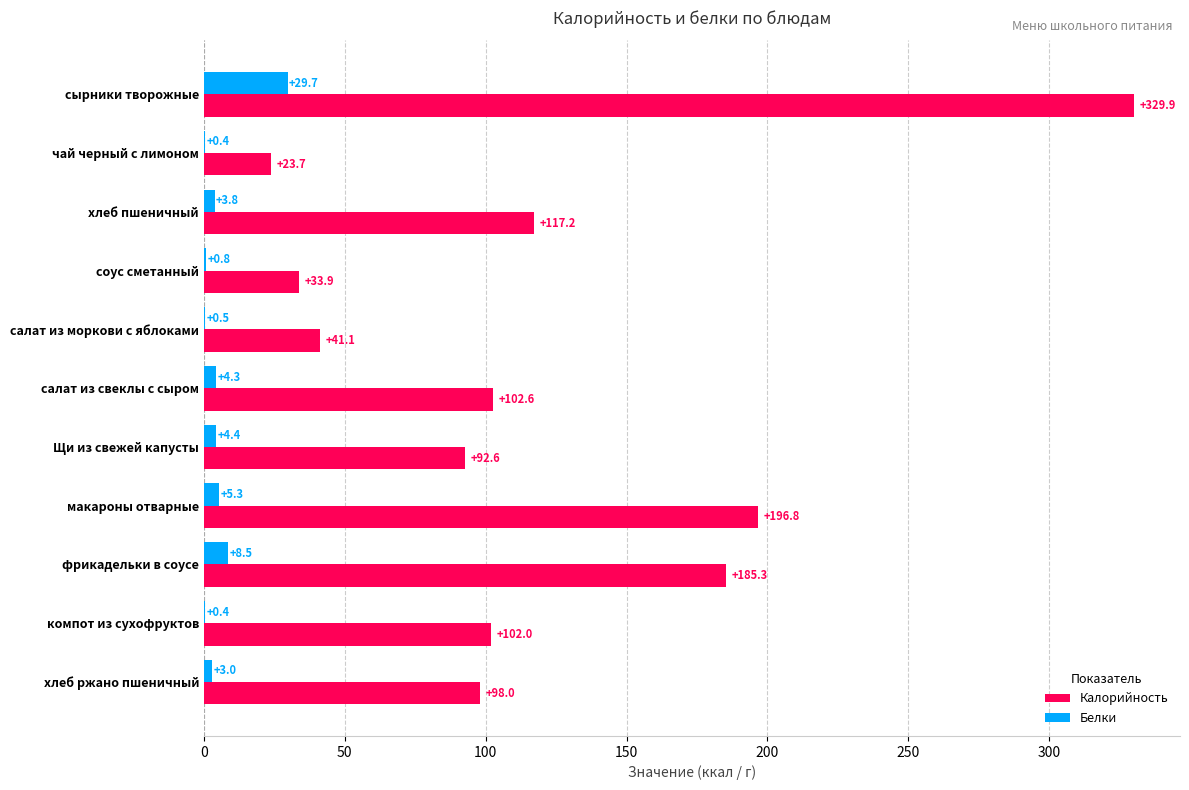

At which category is the sum across all series the highest?

сырники творожные